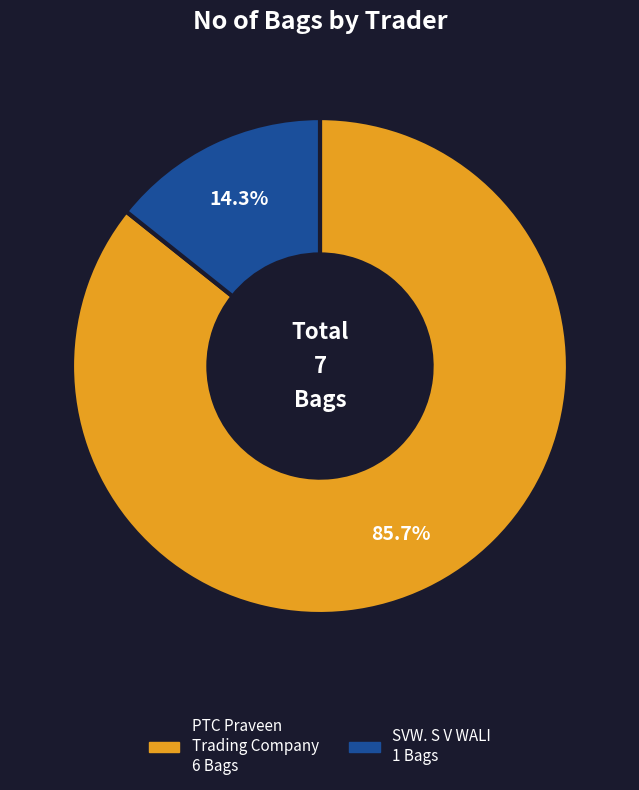

Is there any slice that represents more than half of the pie?

Yes